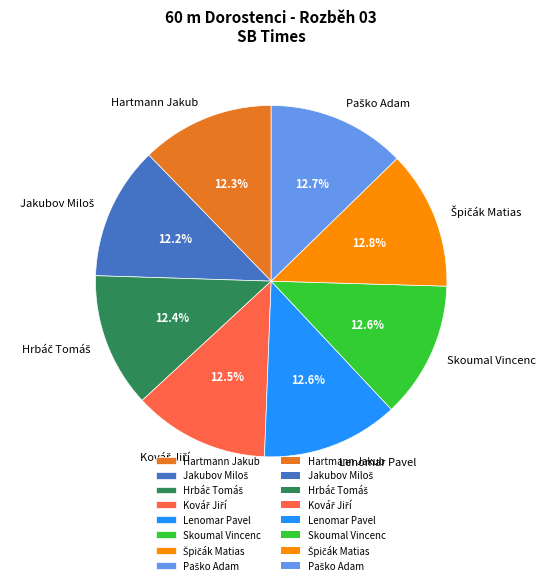

Is there any slice that represents more than half of the pie?

No